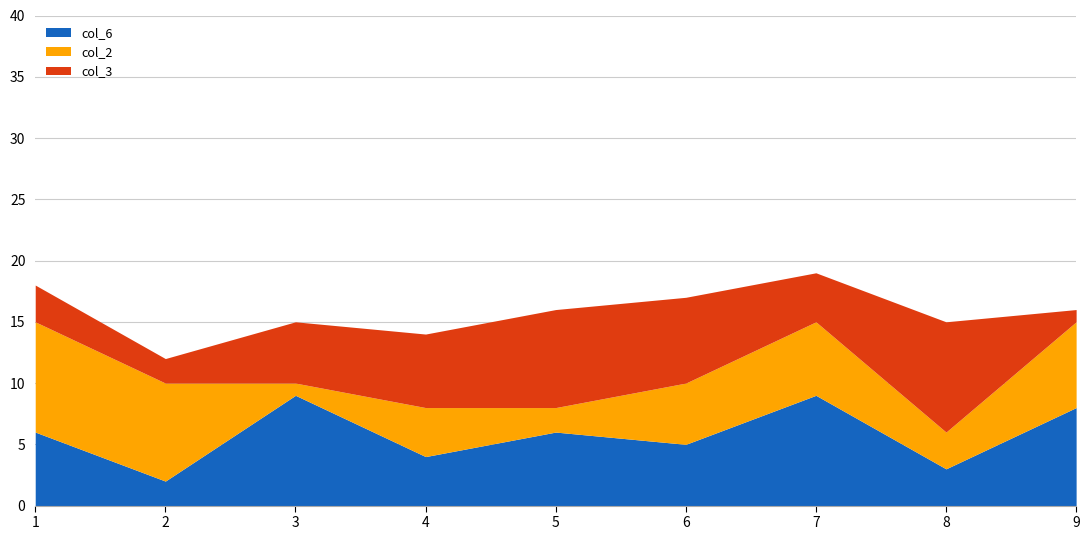

Reading right to left, transcribe all the data shown in this chart.

col_6: 9=8	8=3	7=9	6=5	5=6	4=4	3=9	2=2	1=6
col_2: 9=7	8=3	7=6	6=5	5=2	4=4	3=1	2=8	1=9
col_3: 9=1	8=9	7=4	6=7	5=8	4=6	3=5	2=2	1=3